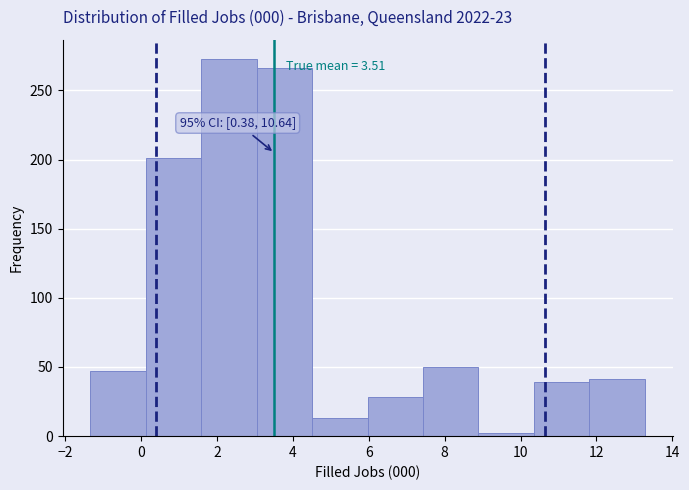

Over which range of the x-axis is the bar tallest?

1.6 to 3.0